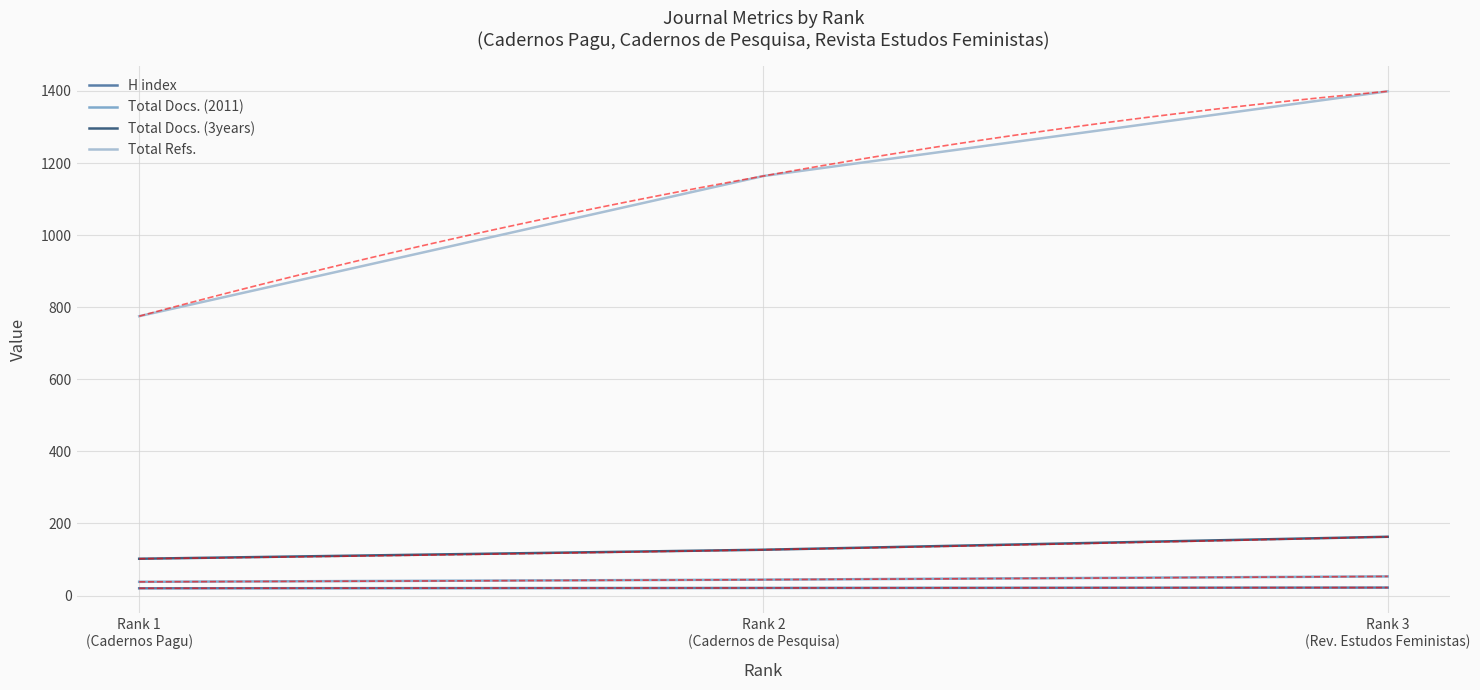

Reading left to right, what are all the values shown in this chart?

H index: Rank 1
(Cadernos Pagu)=20	Rank 2
(Cadernos de Pesquisa)=21	Rank 3
(Rev. Estudos Feministas)=22
Total Docs. (2011): Rank 1
(Cadernos Pagu)=38	Rank 2
(Cadernos de Pesquisa)=44	Rank 3
(Rev. Estudos Feministas)=53
Total Docs. (3years): Rank 1
(Cadernos Pagu)=102	Rank 2
(Cadernos de Pesquisa)=127	Rank 3
(Rev. Estudos Feministas)=163
Total Refs.: Rank 1
(Cadernos Pagu)=775	Rank 2
(Cadernos de Pesquisa)=1164	Rank 3
(Rev. Estudos Feministas)=1399